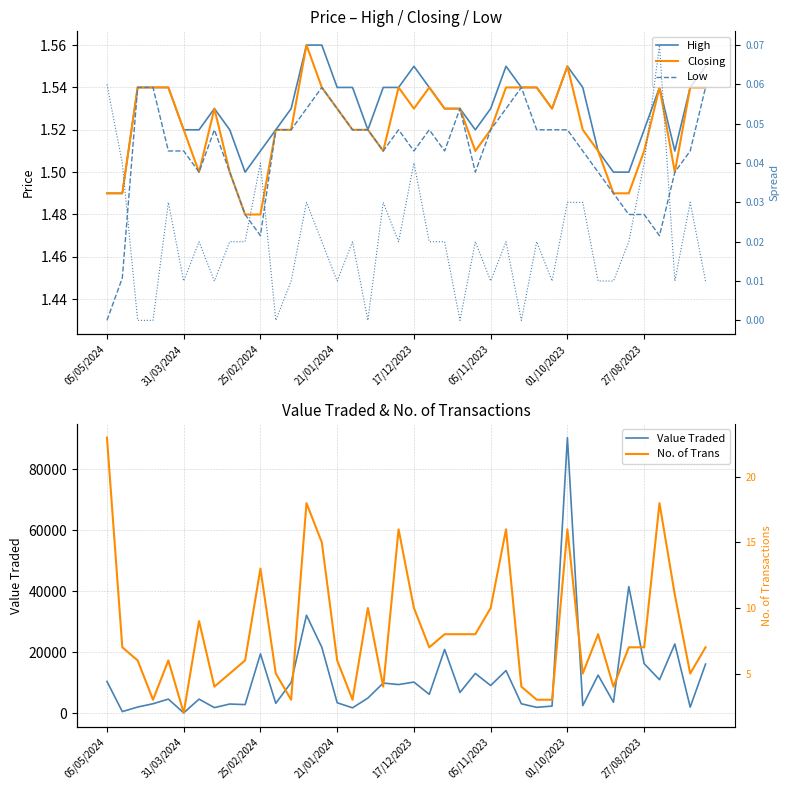

What is the sum of all High-Low spread values?

0.8